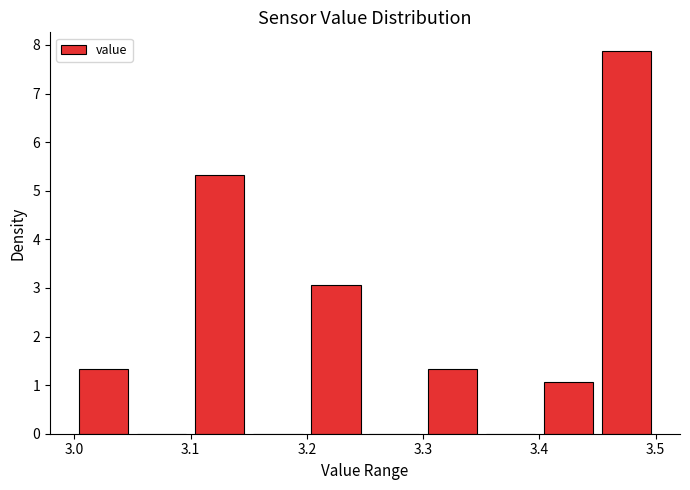

What is the height of the bar covering 3.20 to 3.25 on the x-axis? The values are not printed on the chart, so give them approximately, as read against the axis.

3.1